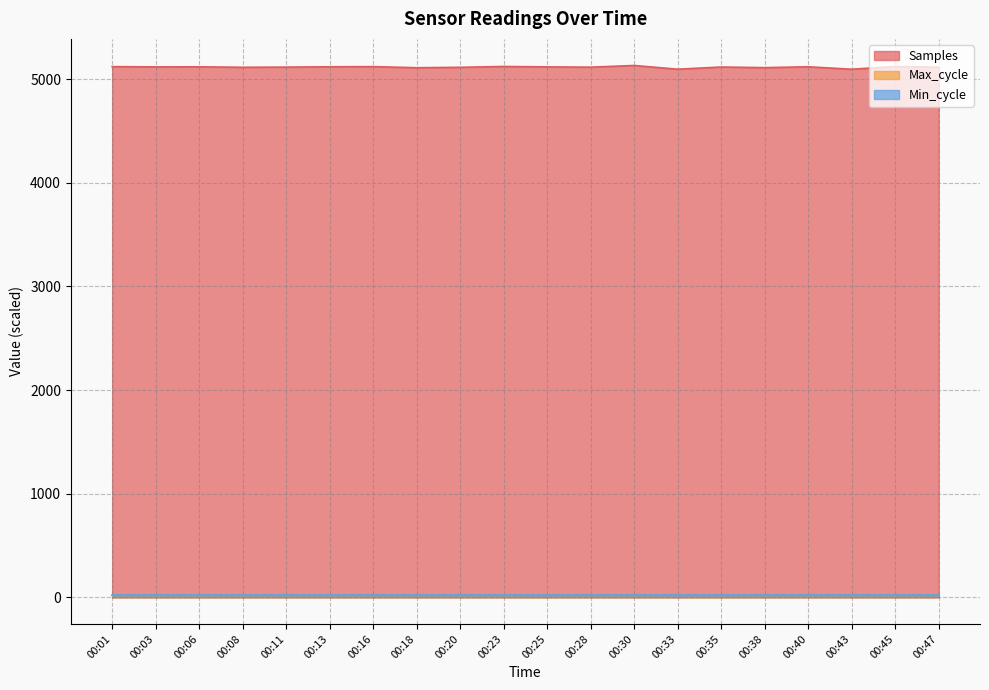

Which series has the widest spread of values?

Samples